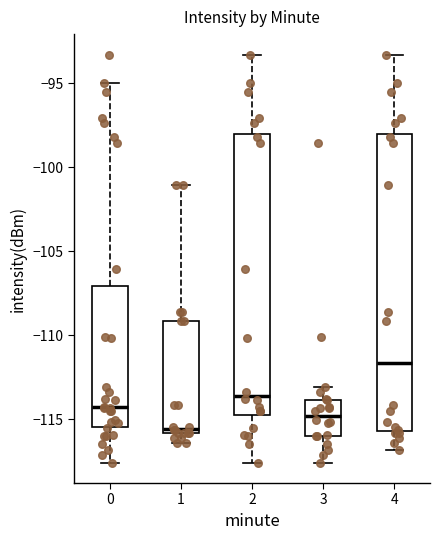

Which box has the highest median line?

4